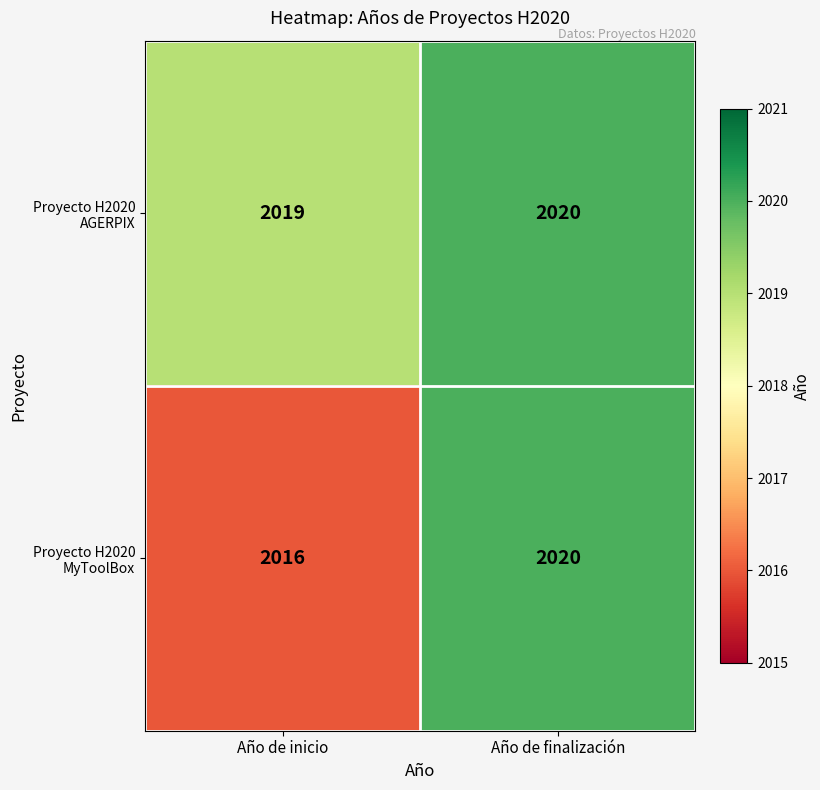

Which series has the largest total across all categories?

Proyecto H2020 AGERPIX